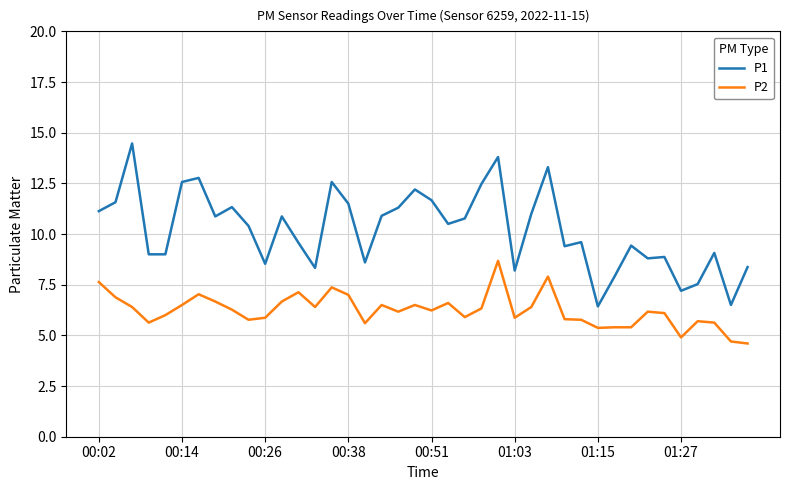

Which series has the largest range (max minus min)?

P1